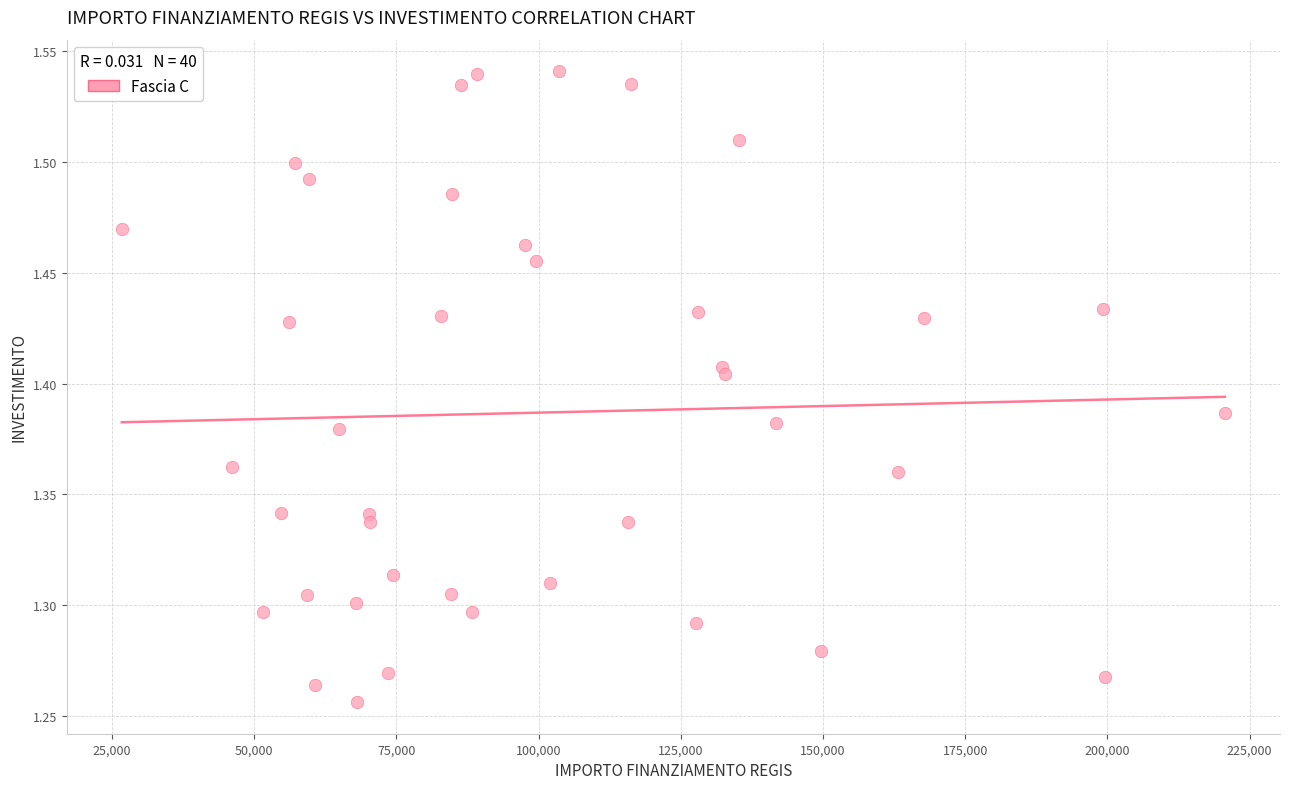

What is the range of Y values (max minus min)?

0.3